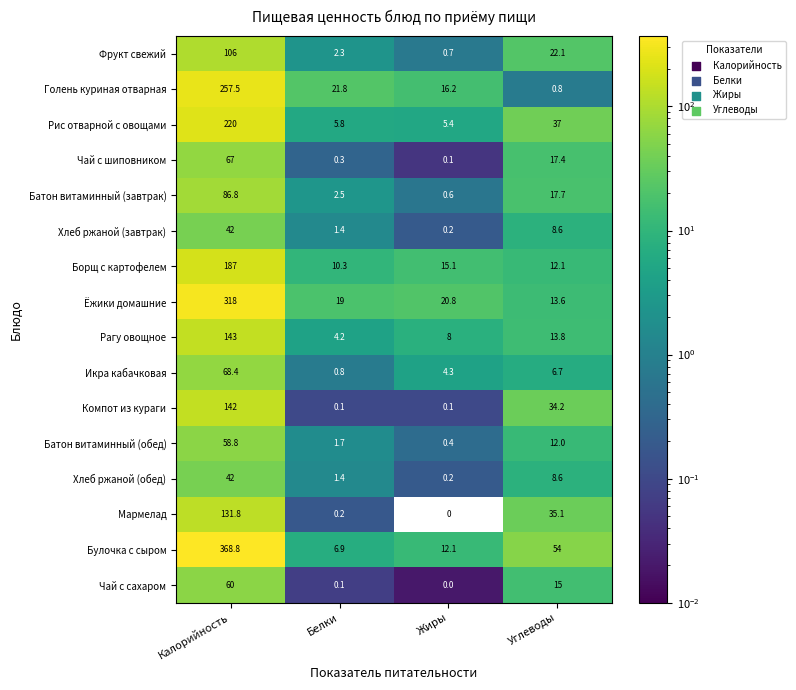

The value of Батон витаминный (обед) at Калорийность is 58.8. True or false?

True